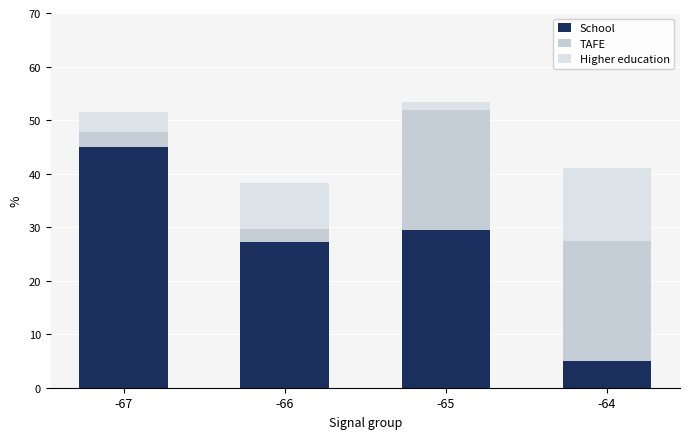

What is the value of the School bar at the 3rd from the left?

29.4